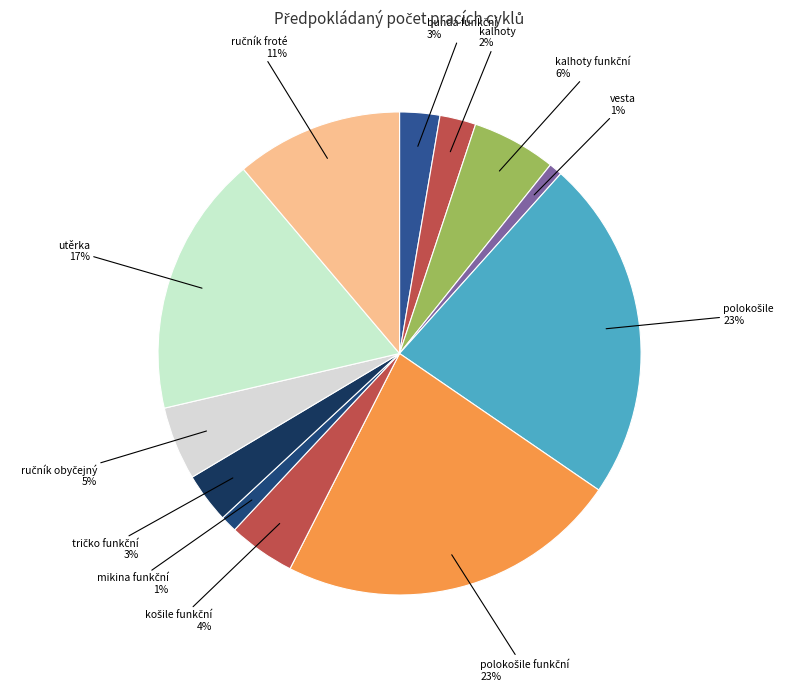

Which has a higher value, vesta or utěrka?

utěrka